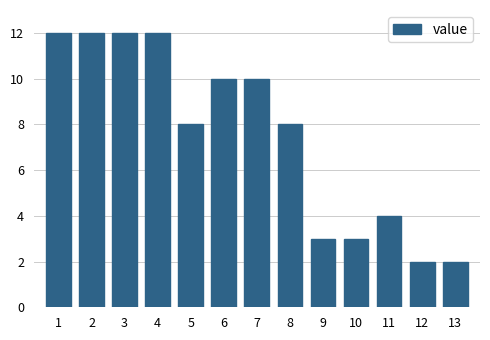

Reading left to right, what are all the values shown in this chart?

1=12	2=12	3=12	4=12	5=8	6=10	7=10	8=8	9=3	10=3	11=4	12=2	13=2